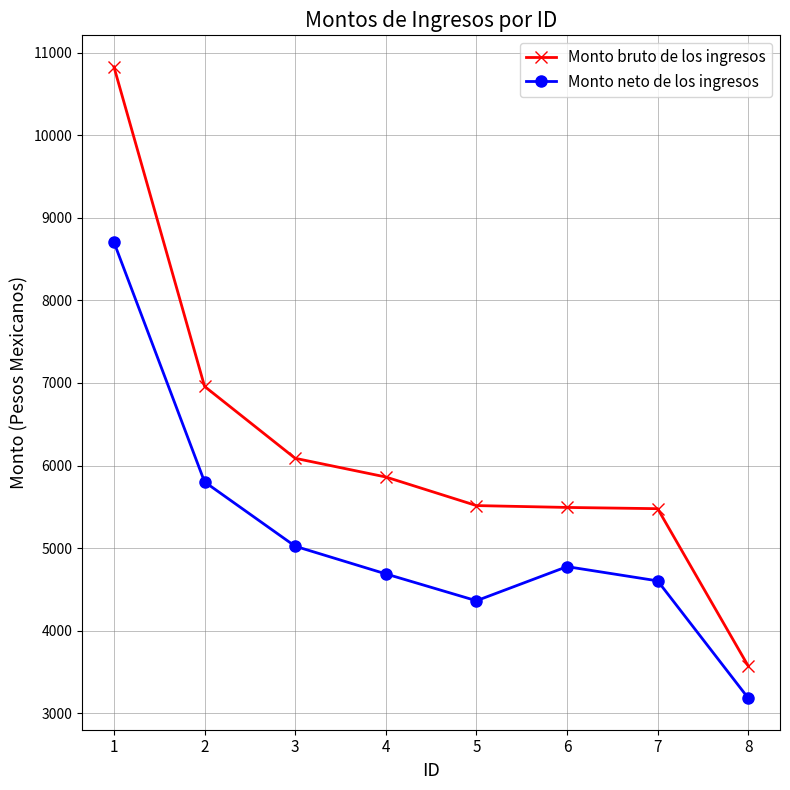

The Monto neto de los ingresos series shows 1796.4 at 8. True or false?

False